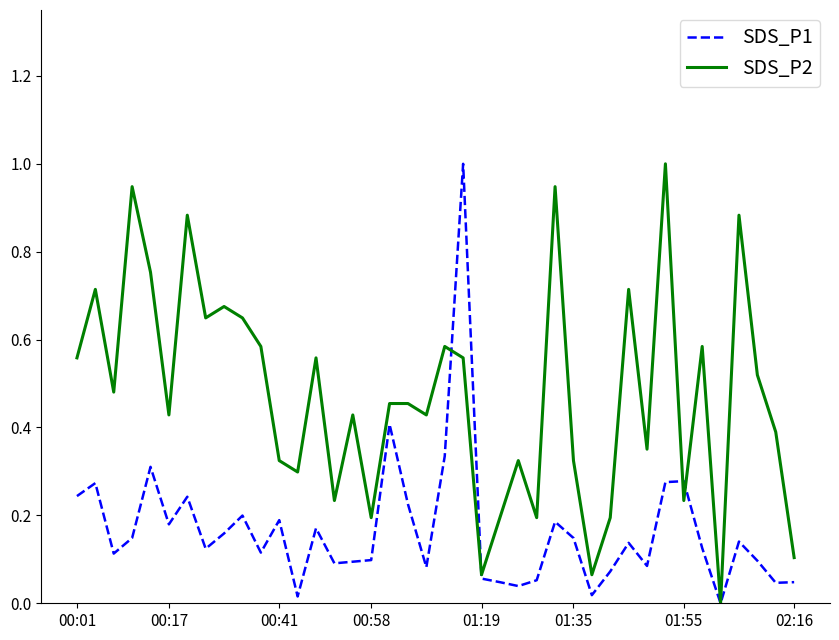

What are all the series names shown in the legend?

SDS_P1, SDS_P2